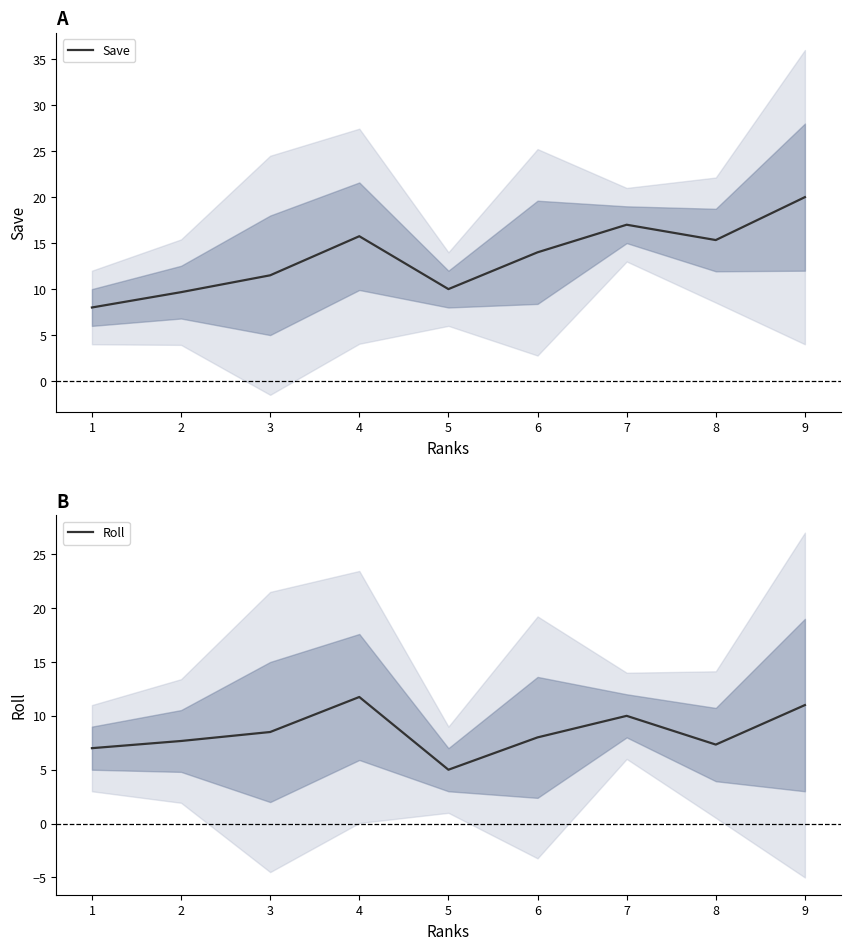

Reading left to right, extract all data points from this chart.

Save: 8.0	9.7	11.5	15.8	10.0	14.0	17.0	15.3	20.0
Roll: 7.0	7.7	8.5	11.8	5.0	8.0	10.0	7.3	11.0